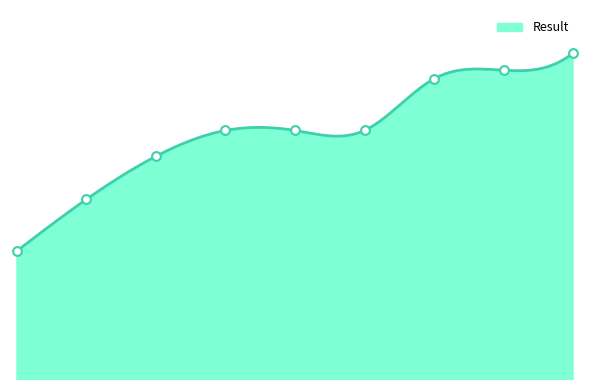

Which has a higher value, 0 or 2?

2